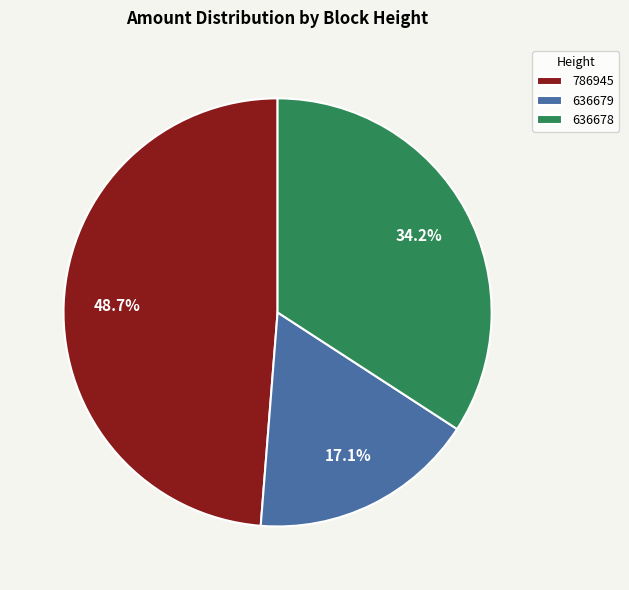

Count the number of slices in the pie.

3